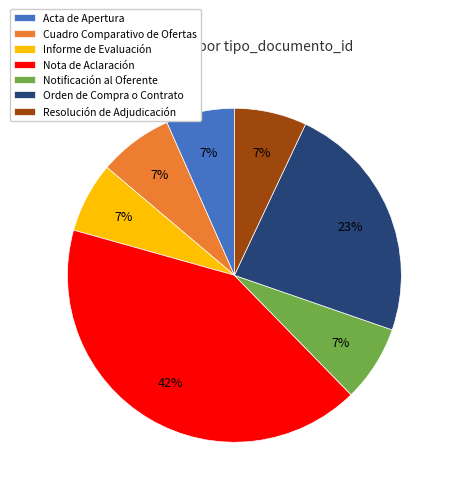

Is Acta de Apertura the majority of the pie?

No